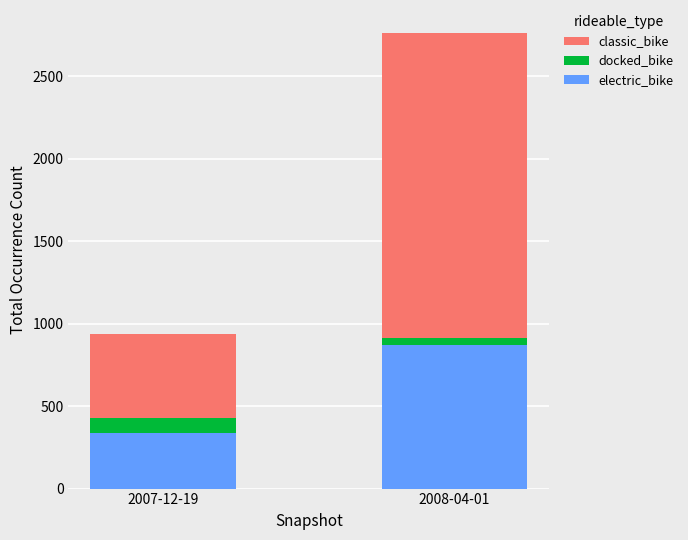

The value of electric_bike at 2007-12-19 is 115. True or false?

False